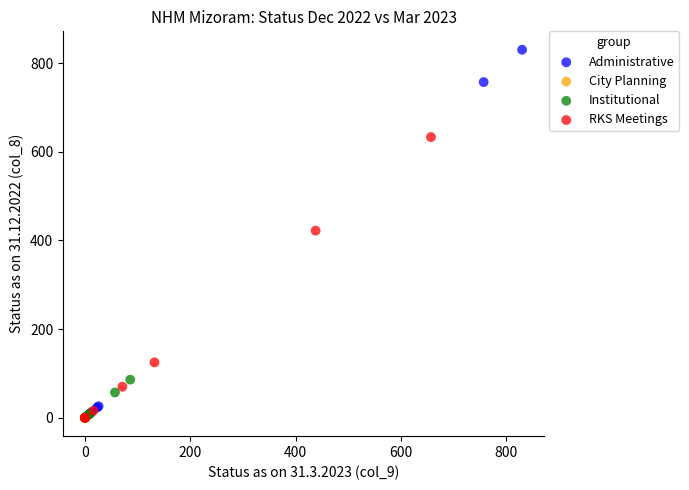

Which series contains the highest Y value?

Administrative